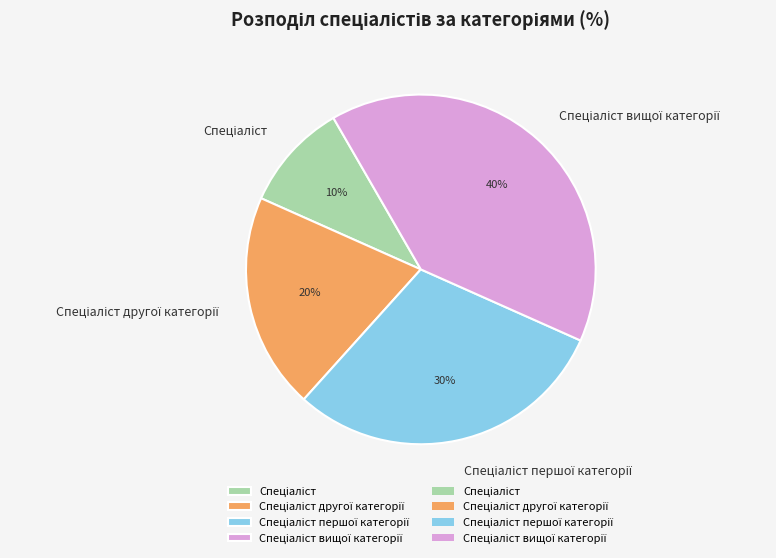

To the nearest percent, what is the average slice percentage?

25%